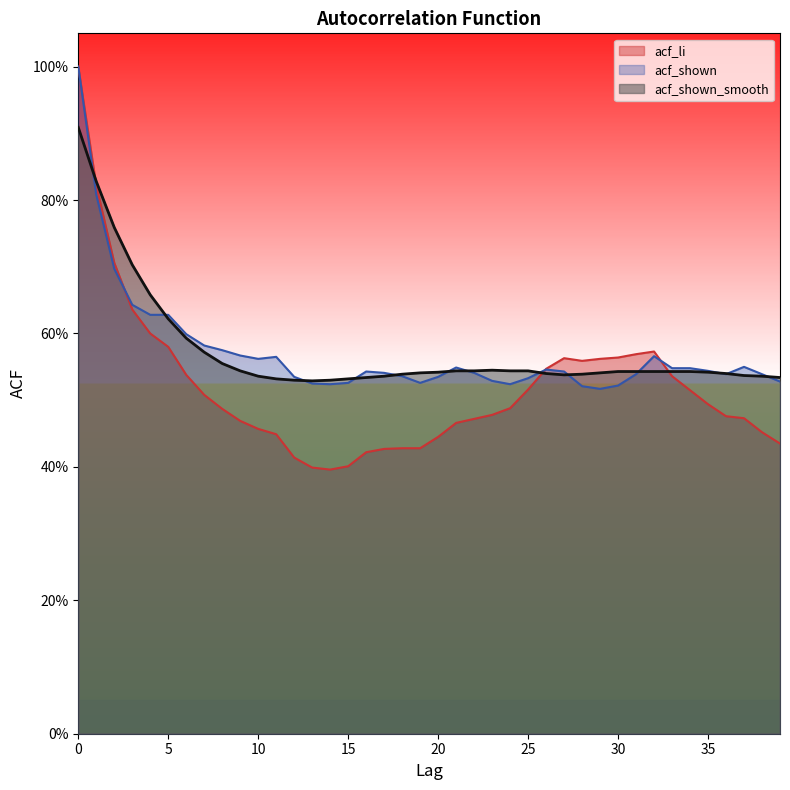

What is the sum of the acf_shown values at 39 and 7?

1.1